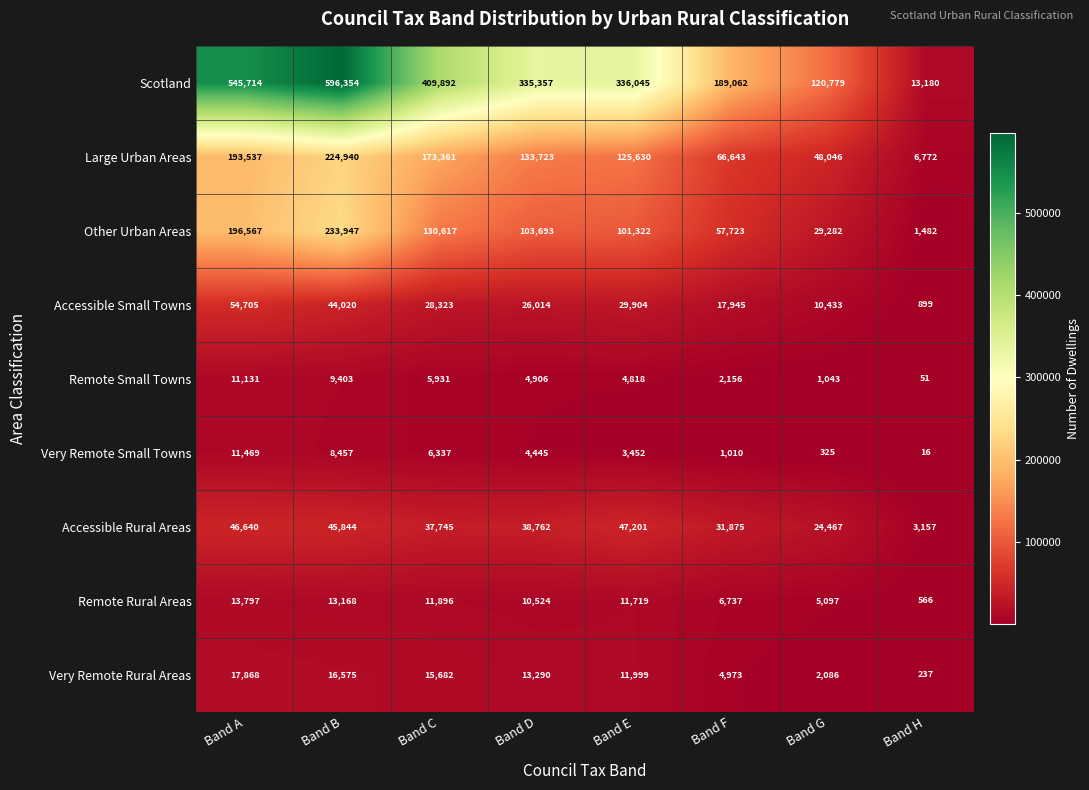

Where does the Very Remote Rural Areas series first go above 13290?

Band A